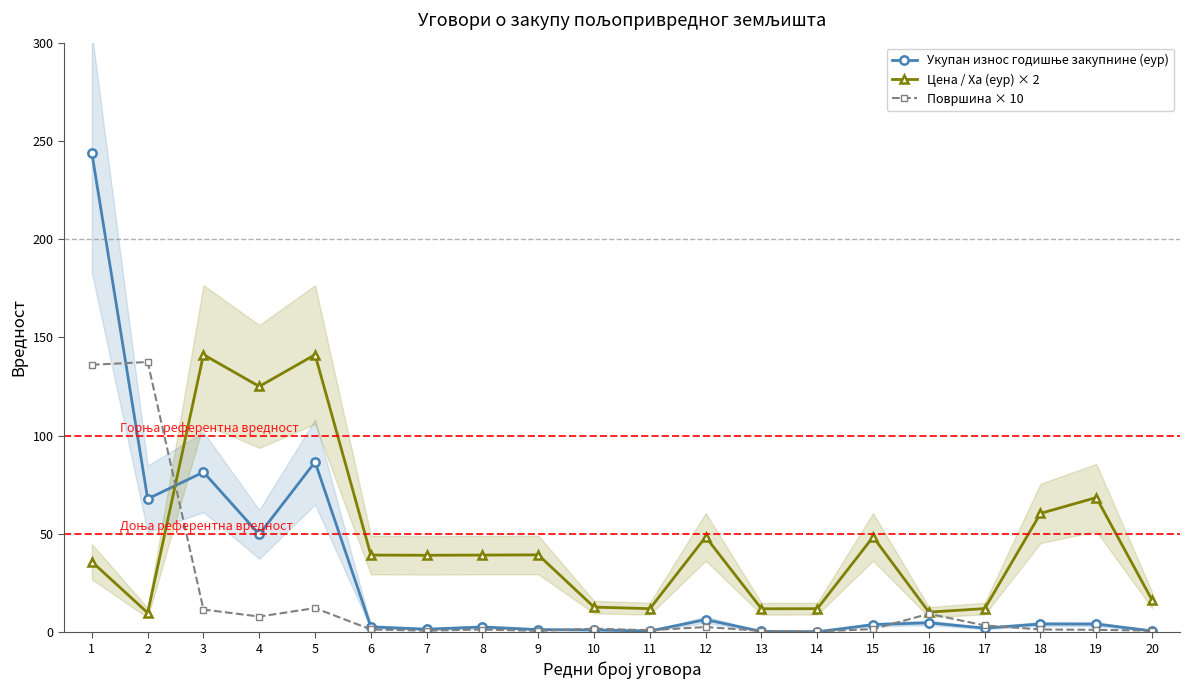

What is the total value across all series at 11?

13.6